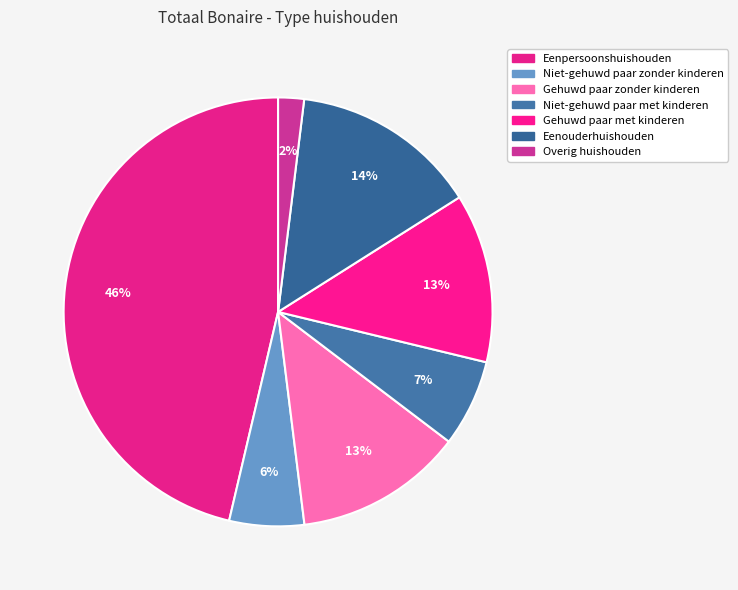

Rank the categories by value from lowest to highest.

Overig huishouden, Niet-gehuwd paar zonder kinderen, Niet-gehuwd paar met kinderen, Gehuwd paar zonder kinderen, Gehuwd paar met kinderen, Eenouderhuishouden, Eenpersoonshuishouden